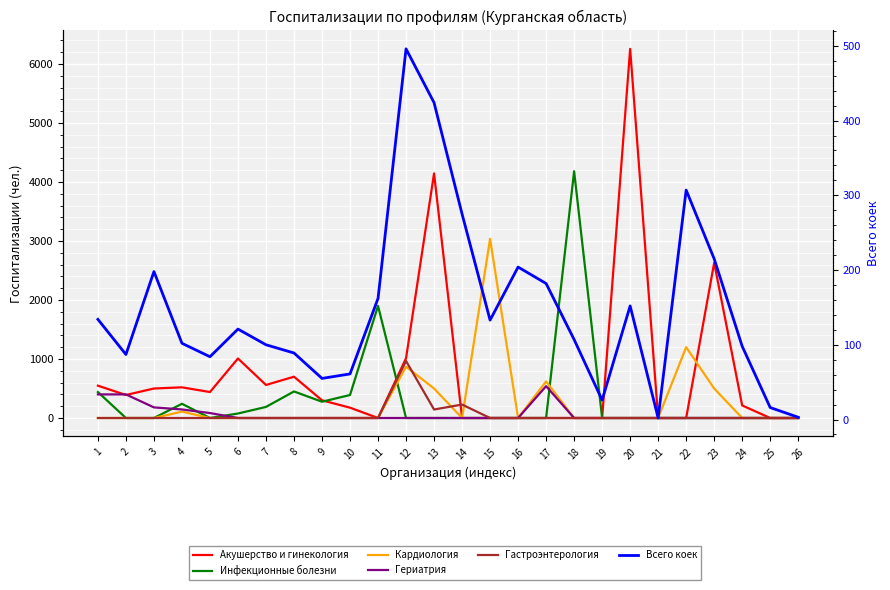

True or false: Всего коек has a value of 87 at 2.

True